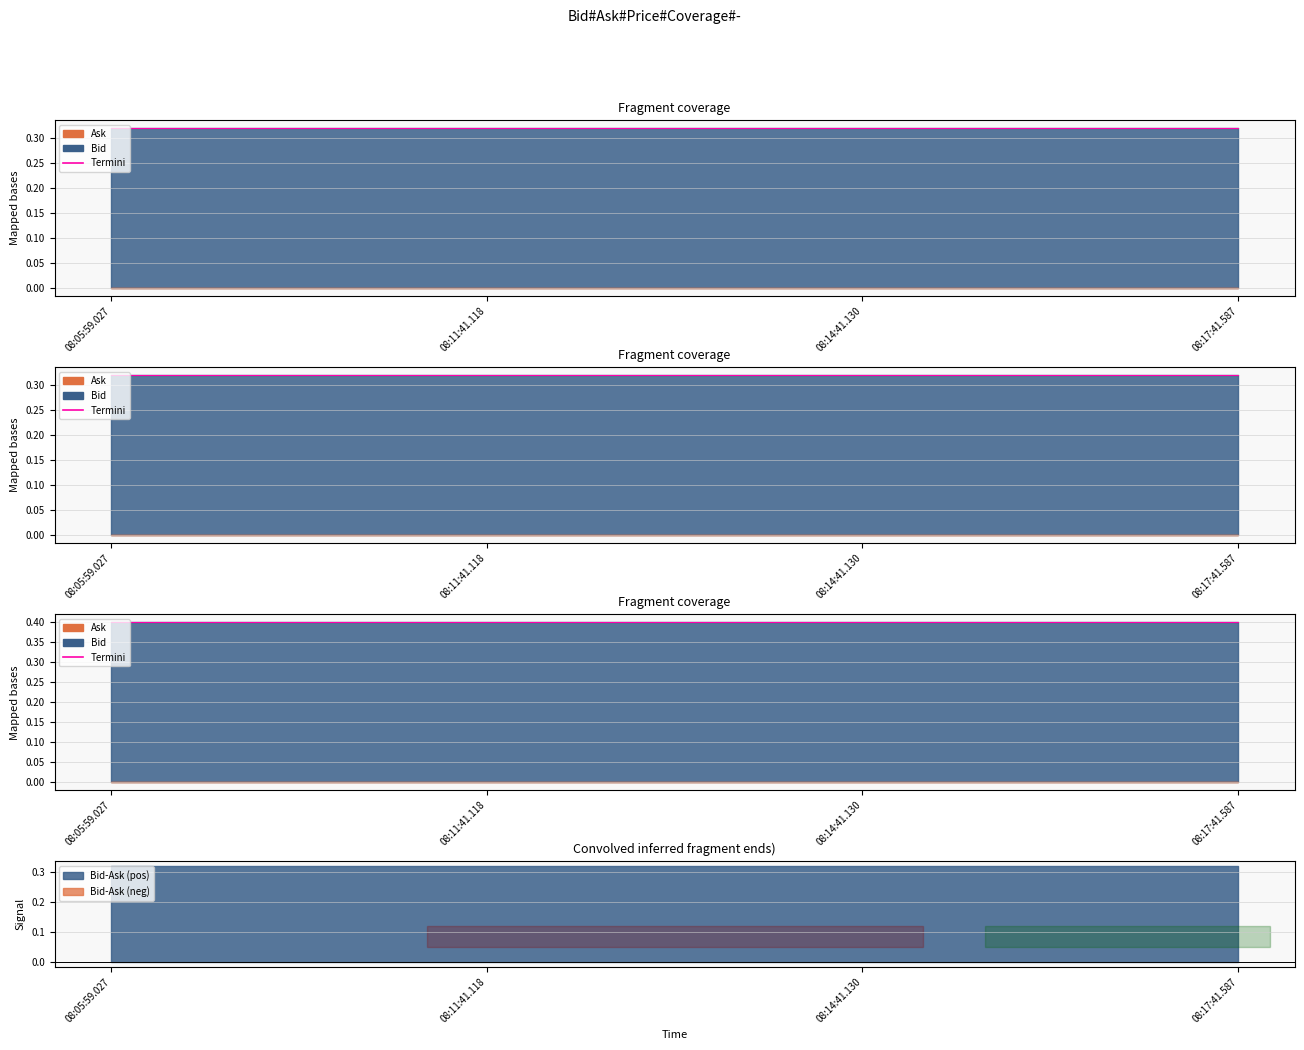

What is the label of the 4th point from the left?

08:17:41.587